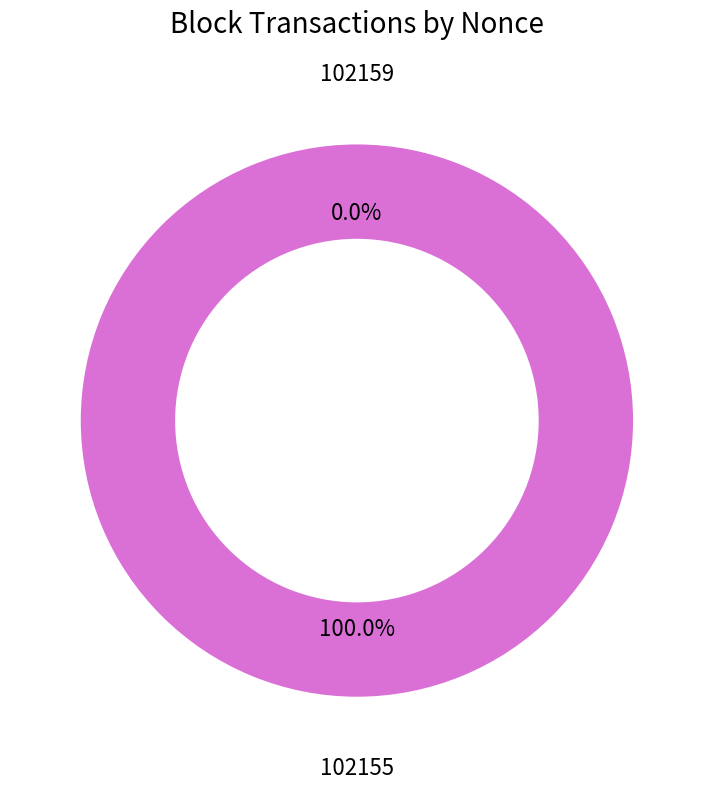

What is the majority slice?

102155